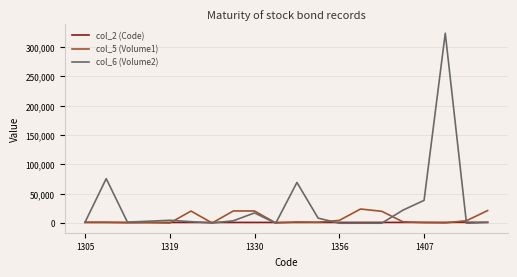

What are all the series names shown in the legend?

col_2 (Code), col_5 (Volume1), col_6 (Volume2)